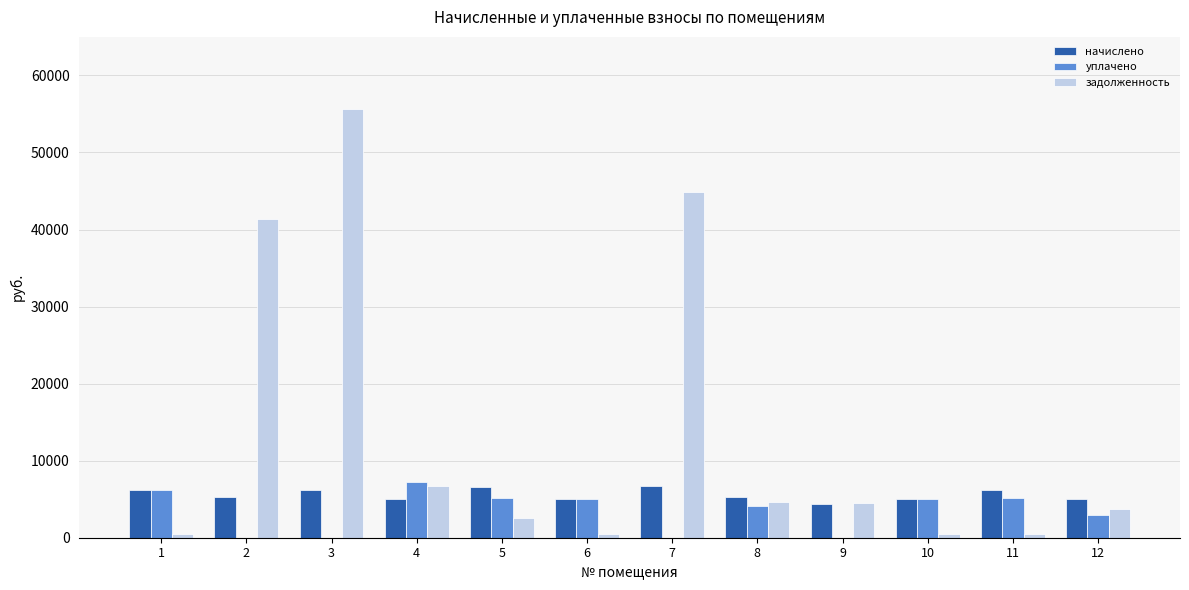

Which series has the largest total across all categories?

задолженность